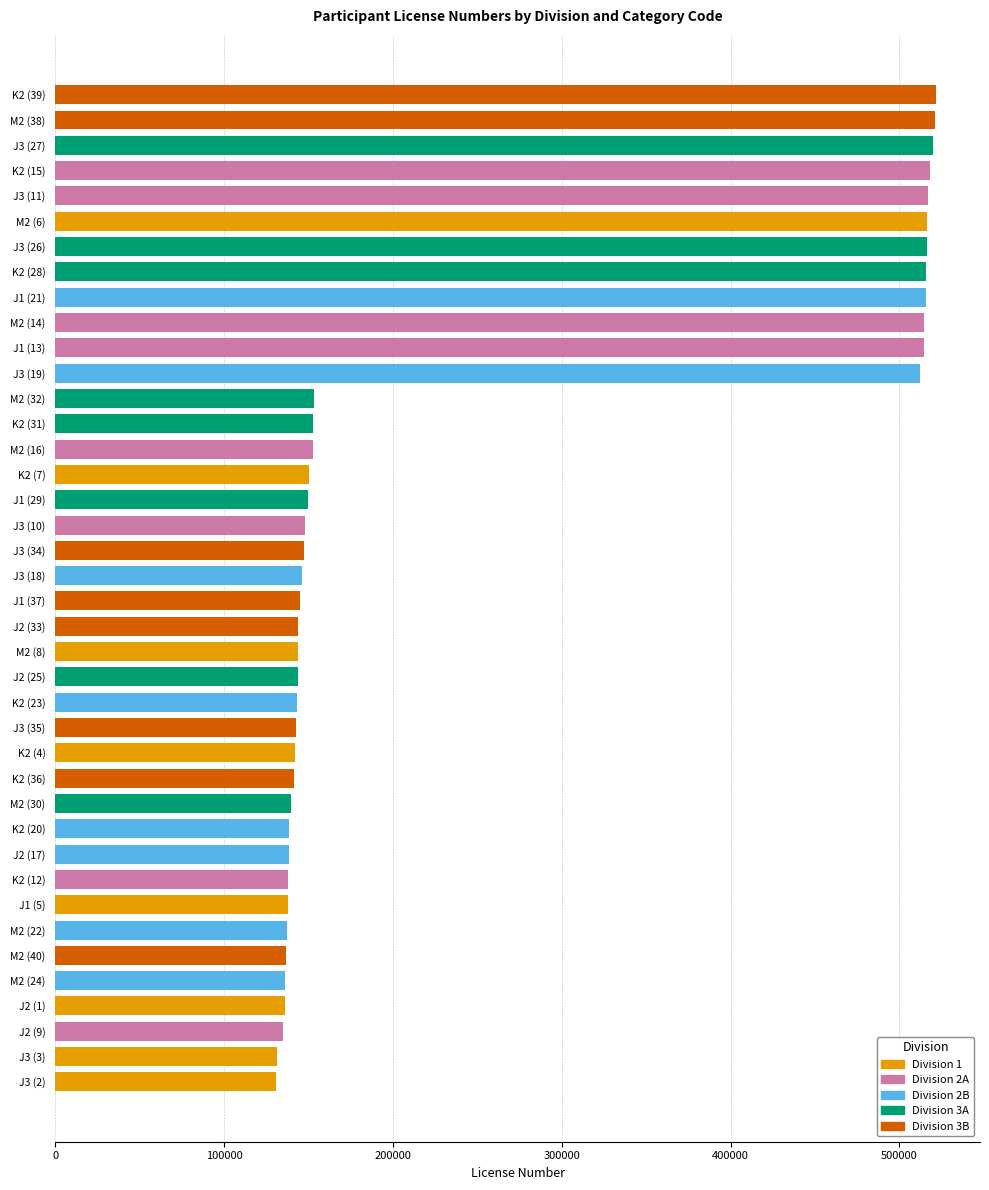

What is the sum of the values at K2 (7) and K2 (23)?

293706